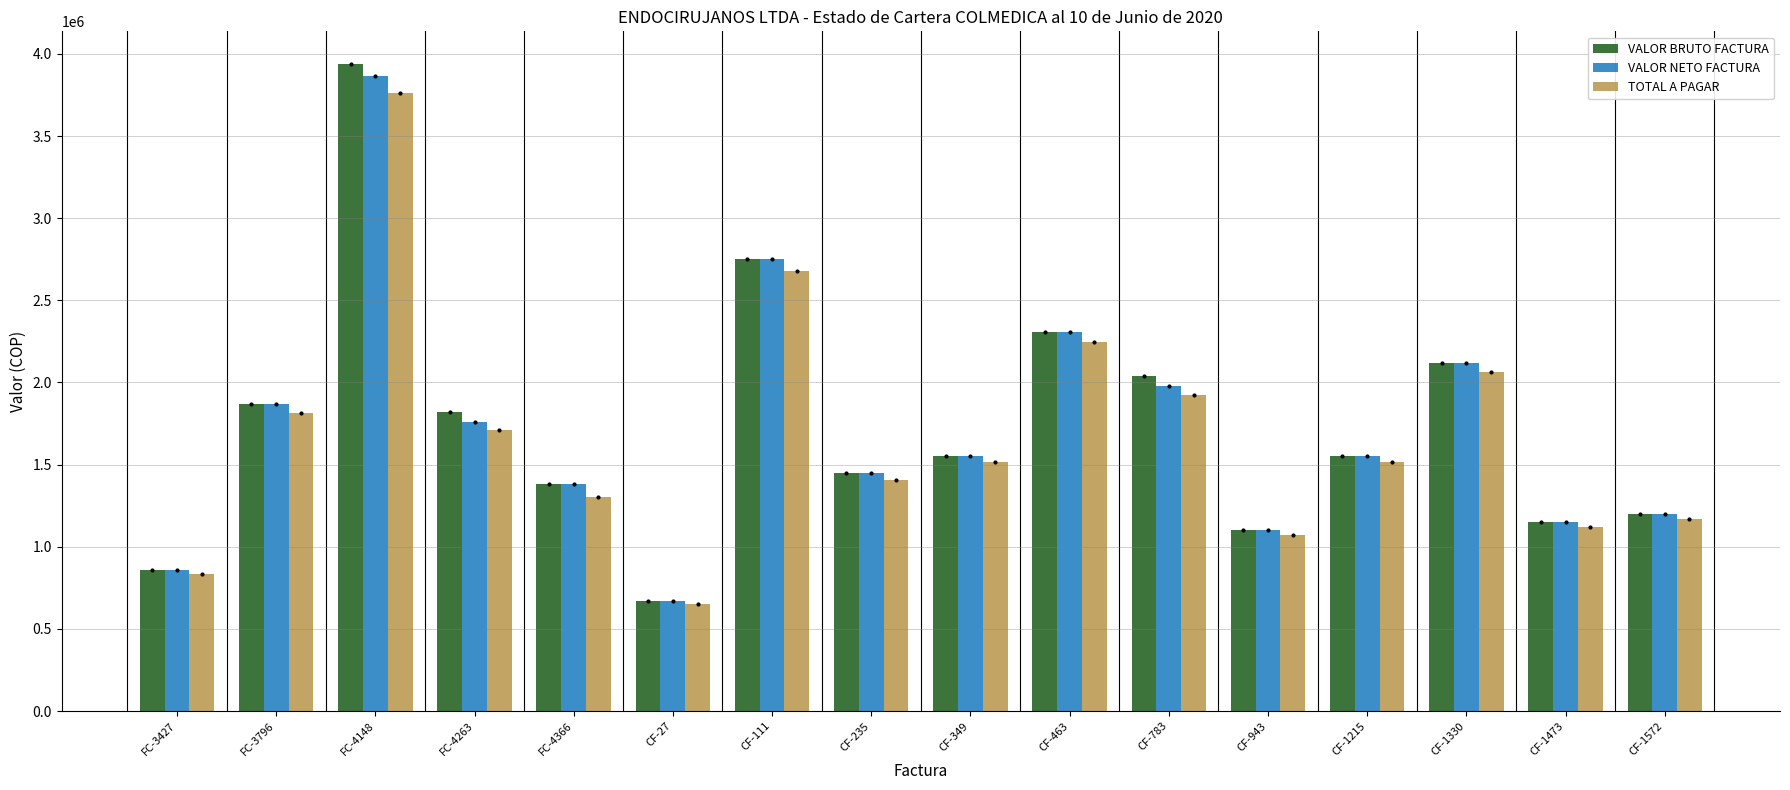

Which label corresponds to the largest value in the chart?

FC-4148